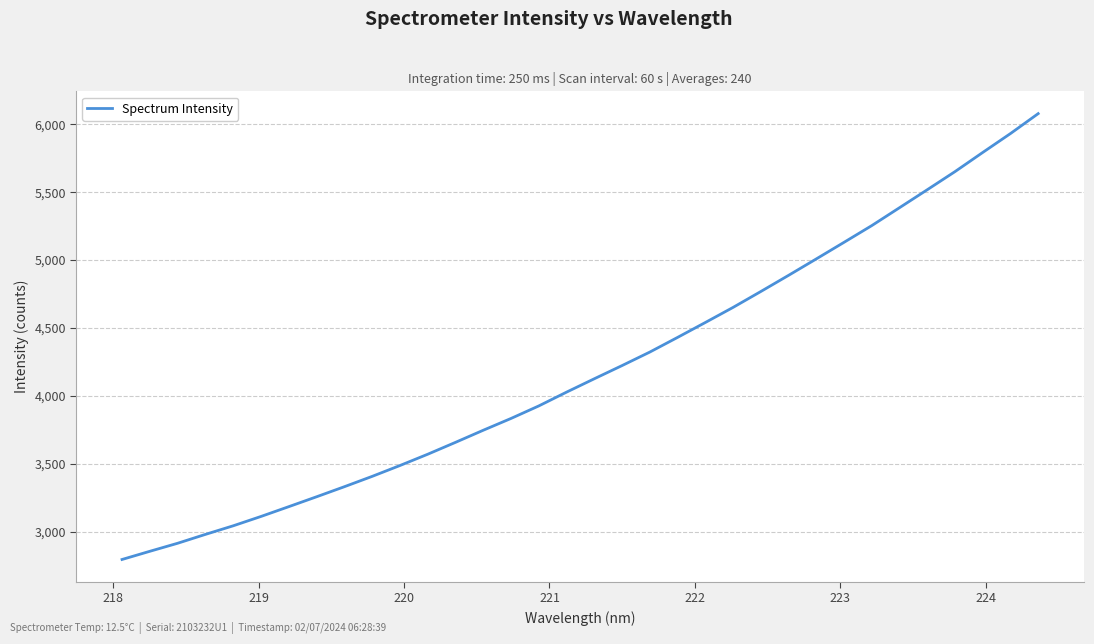

Does the chart have visible grid lines?

Yes